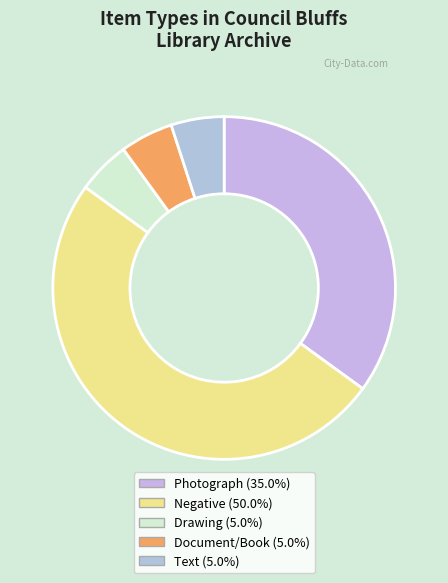

How many slices are in this pie chart?

5